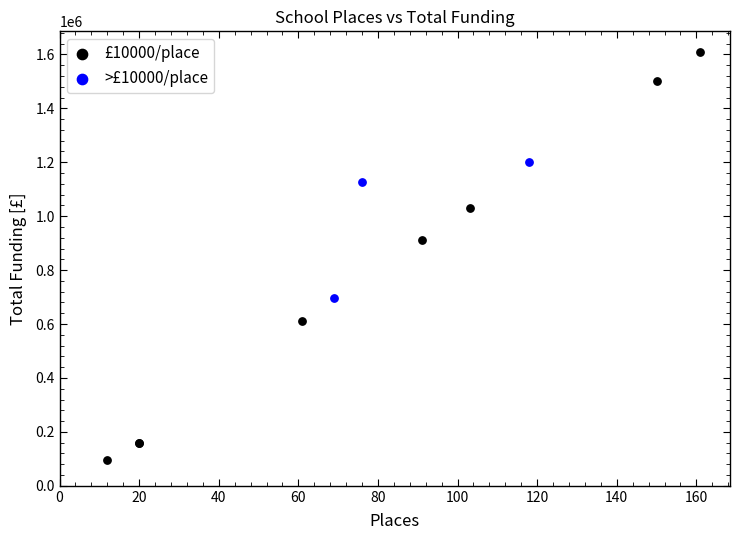

Which series contains the highest Y value?

£10000/place